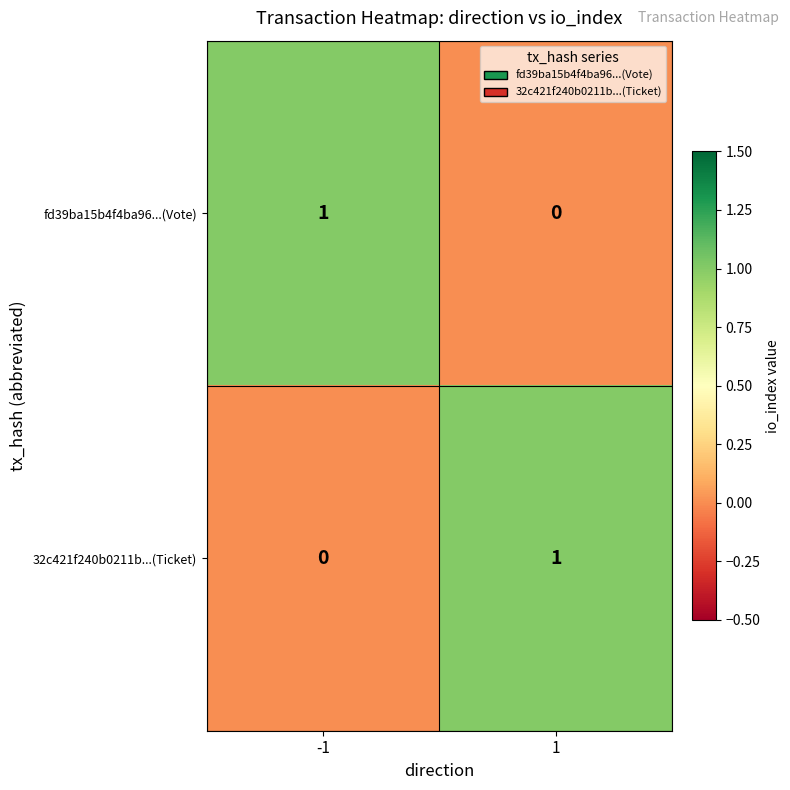

Rank the series at -1 from lowest to highest value.

32c421f240b0211b...(Ticket), fd39ba15b4f4ba96...(Vote)